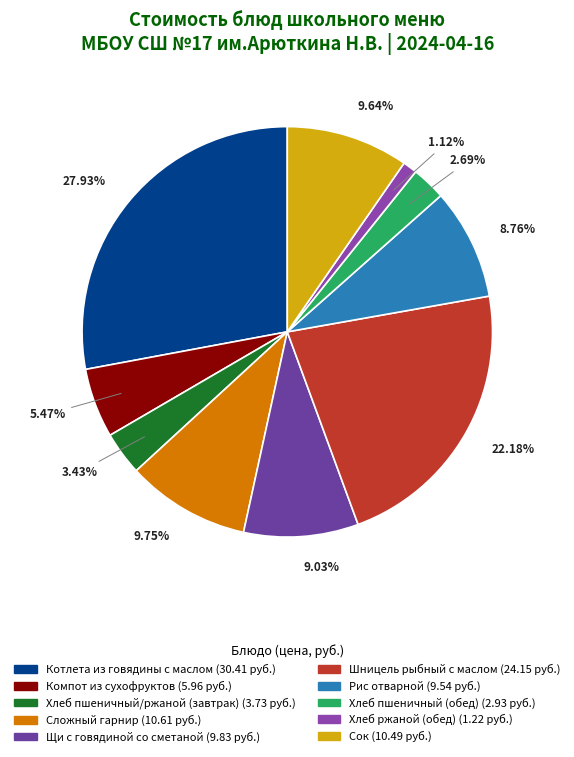

Approximately how many times larger is the value at Хлеб пшеничный (обед) compared to Хлеб ржаной (обед)?

2.4